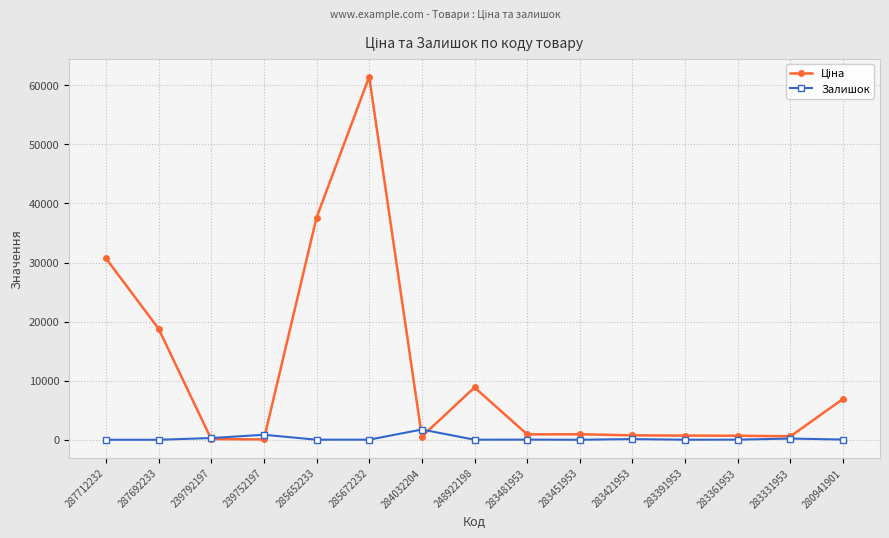

What is the maximum value shown in the chart?

61434.3